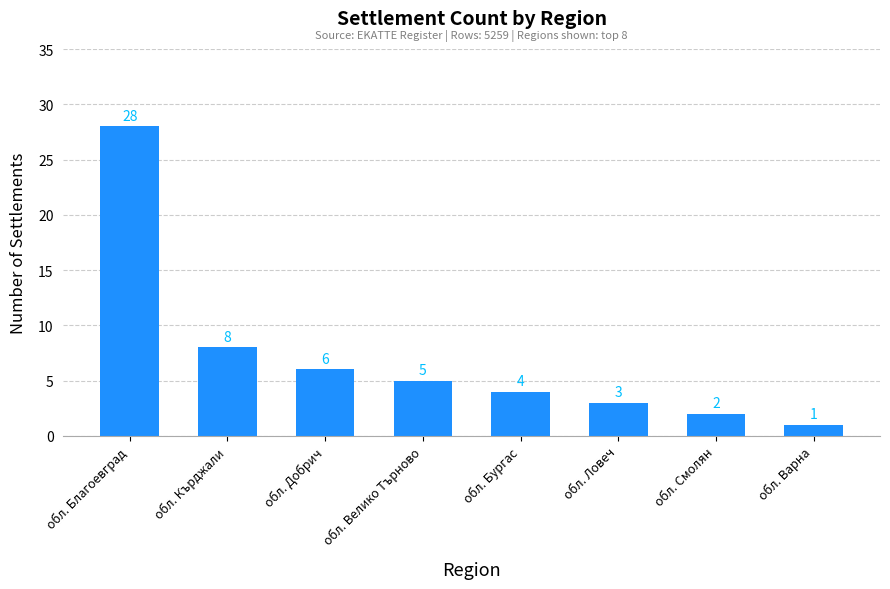

What is the difference between the values at обл. Ловеч and обл. Добрич?

3